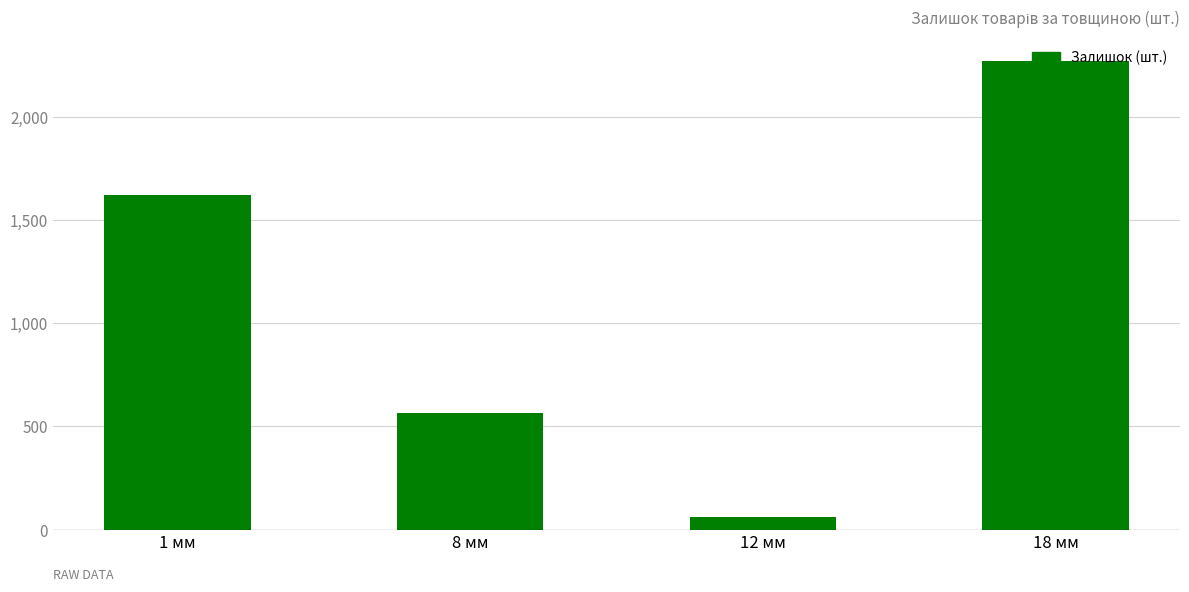

How many data points are less than 1622?

2